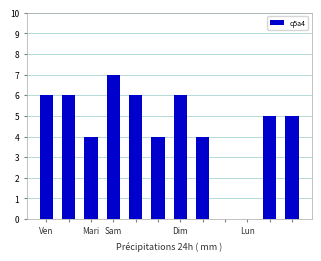

What is the sum of all values?

53